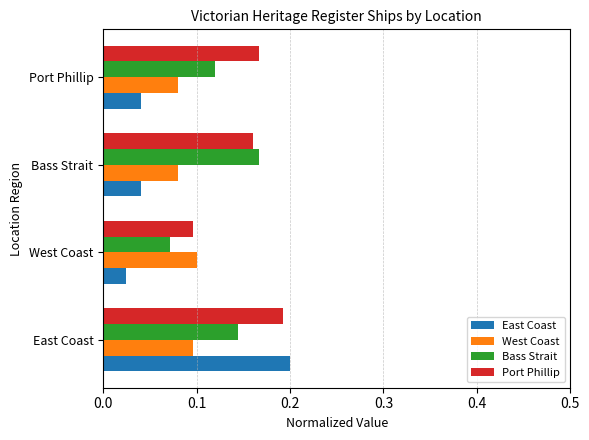

Which series has the largest total across all categories?

Port Phillip